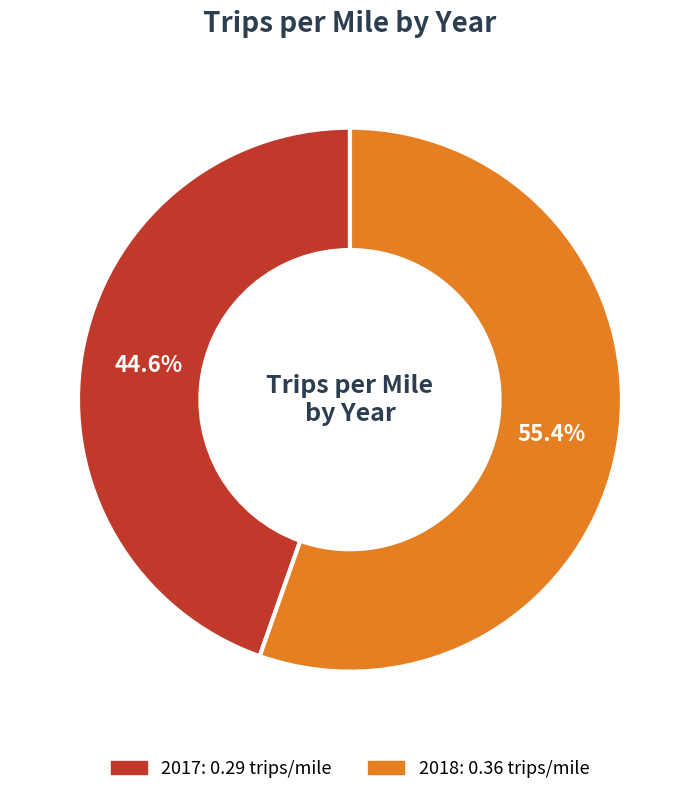

Is there a majority slice in this chart?

Yes